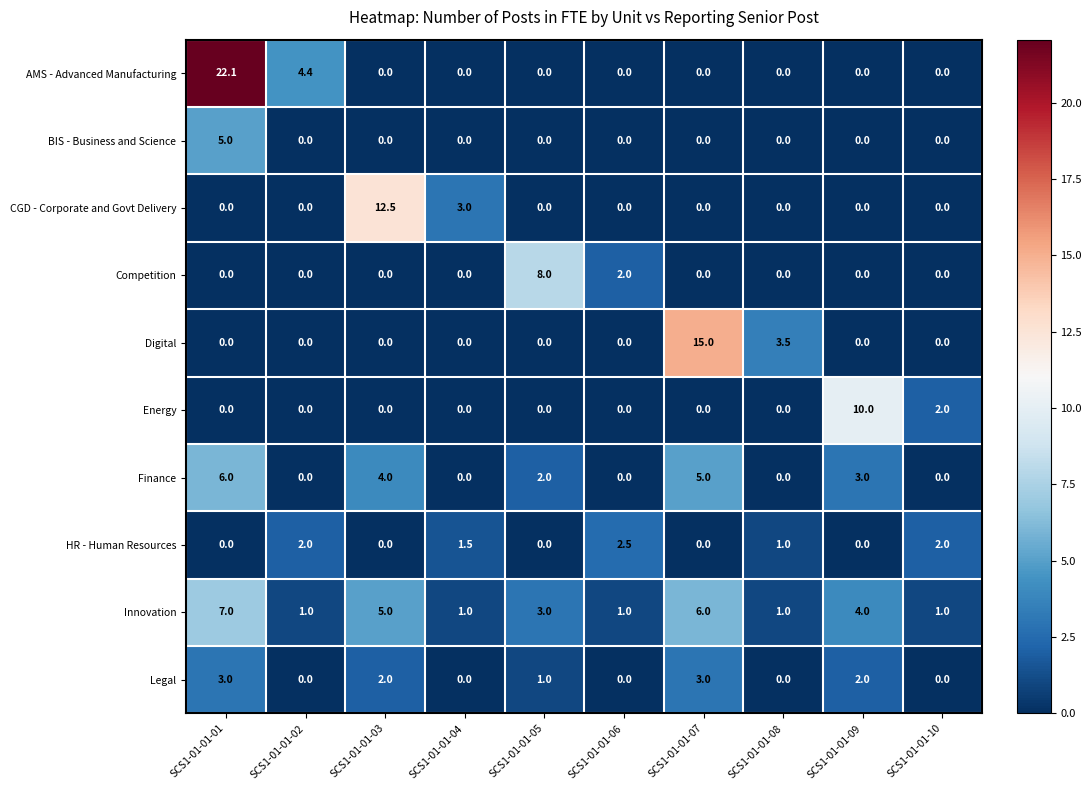

What is the difference between the maximum and second lowest values in the Energy series?

10.0